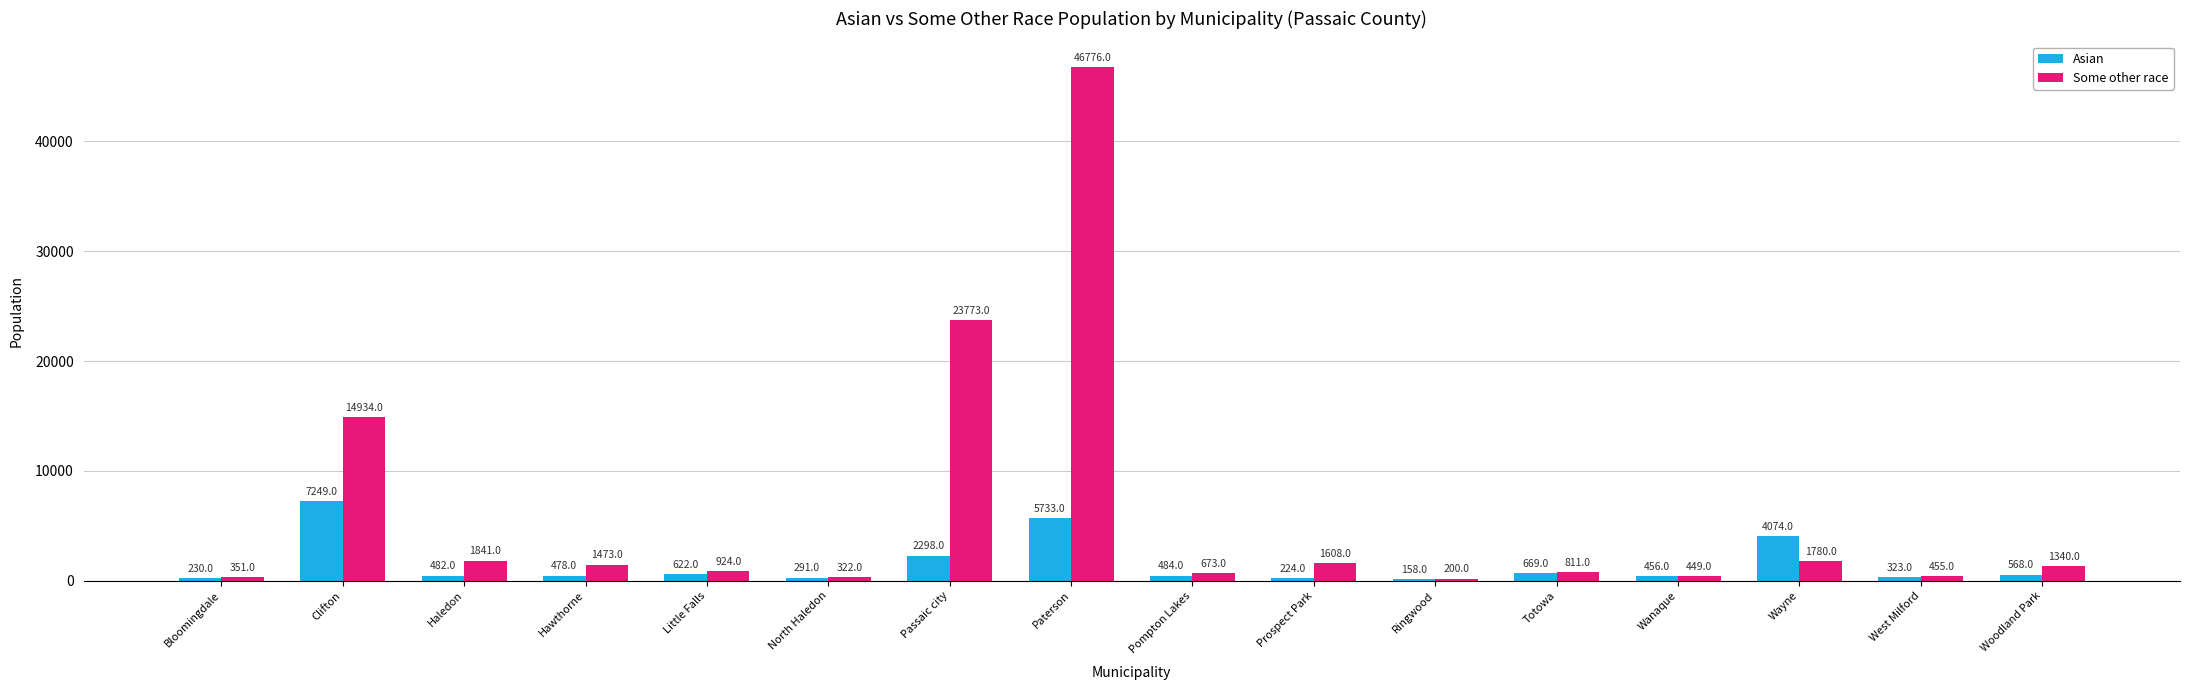

Which series changed the most between North Haledon and Wayne?

Asian